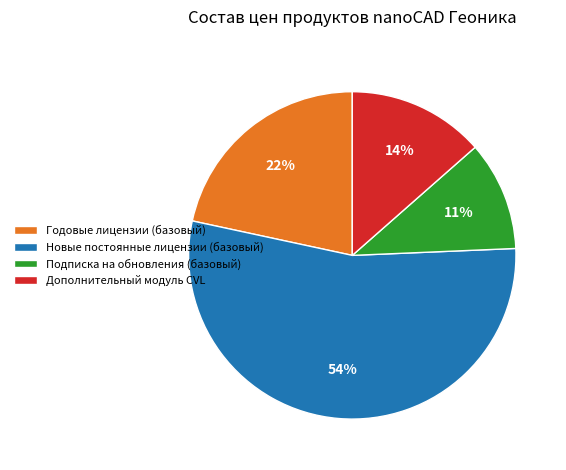

Combined, do Годовые лицензии (базовый) and Дополнительный модуль CVL account for over 50%?

No